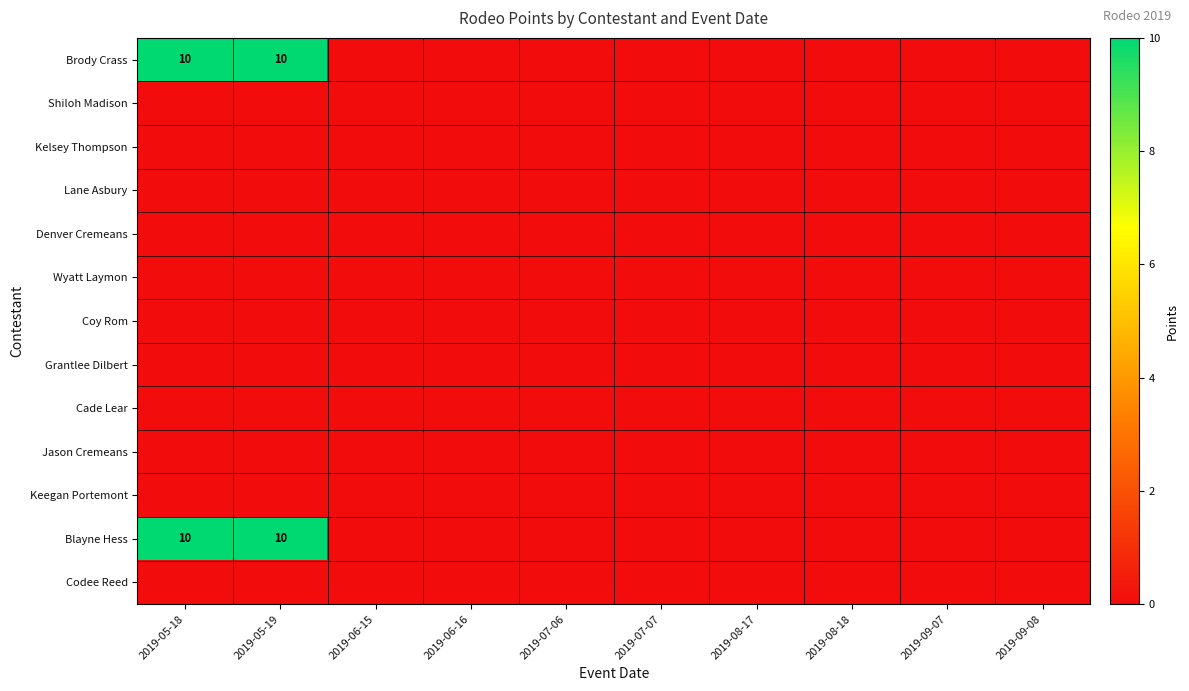

Is it true that Brody Crass equals 10 at 2019-05-19?

True